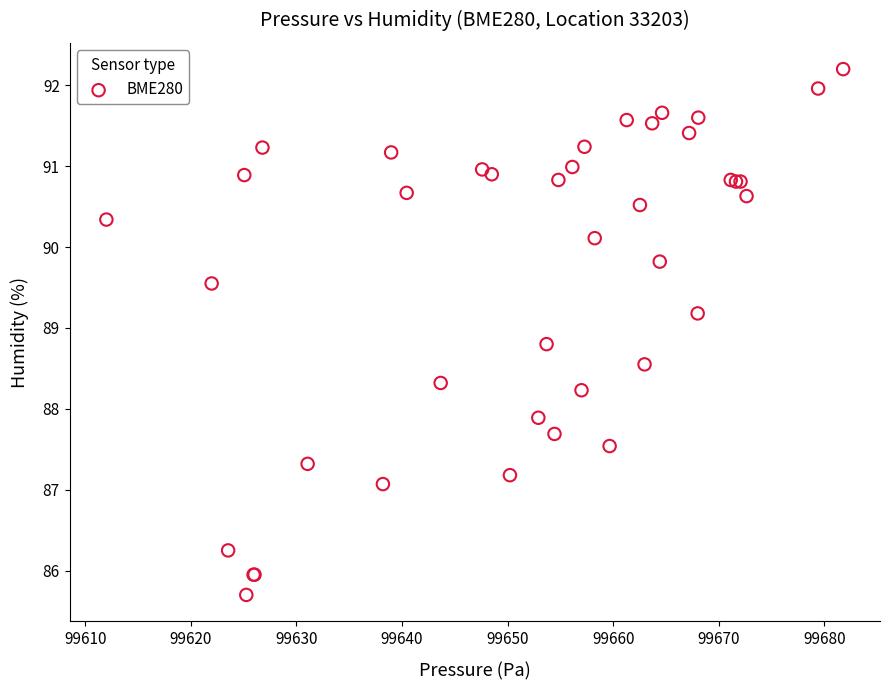

What Y value in the scatter plot is closest to 88?

87.9